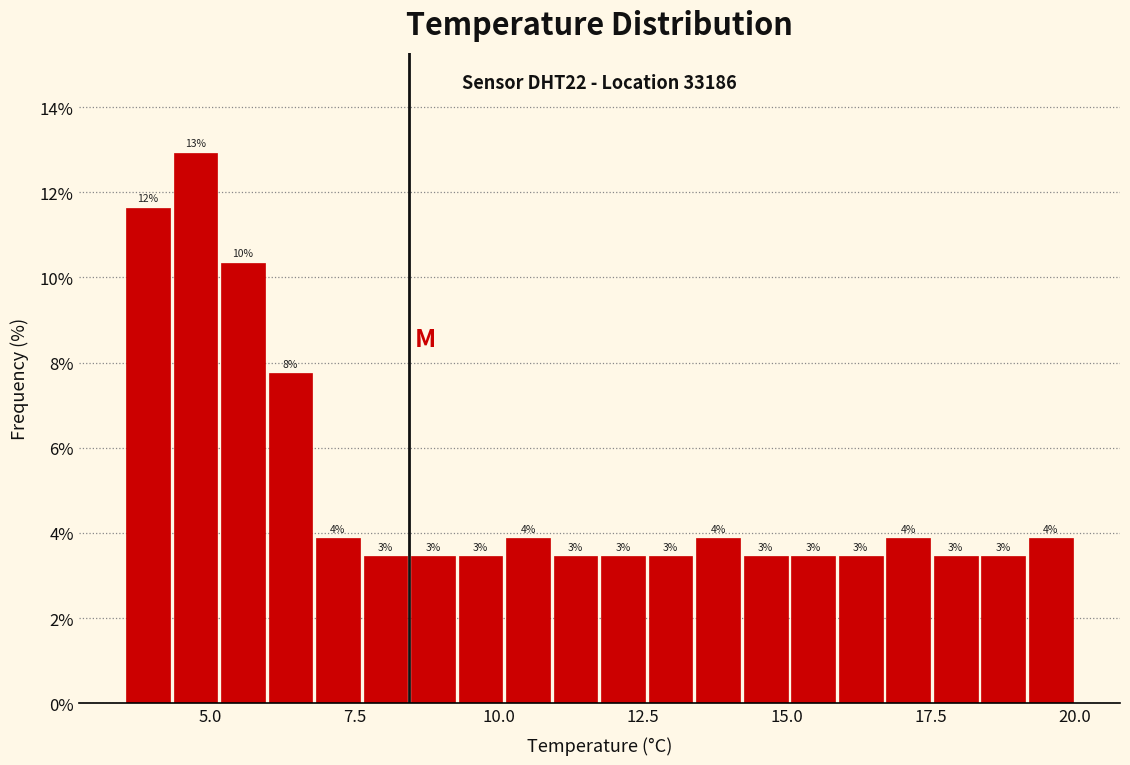

Around what value on the x-axis is the tallest bar? Give the approximate position of its centre, as read against the axis.

4.5